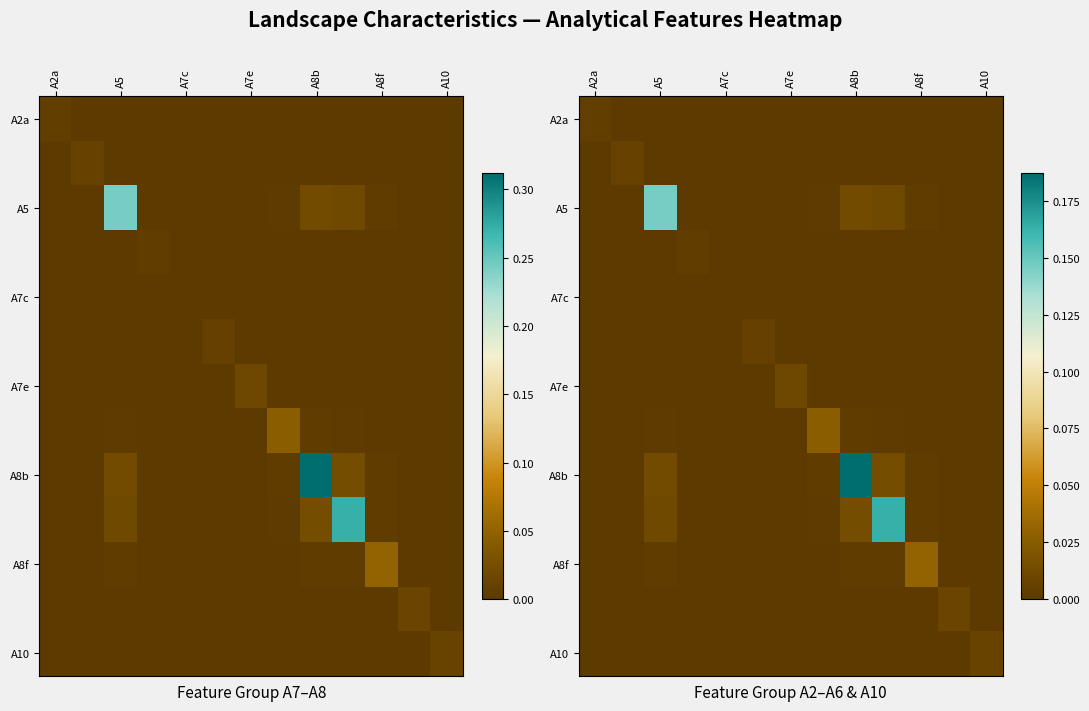

At how many categories does at least one series exceed 0?

13